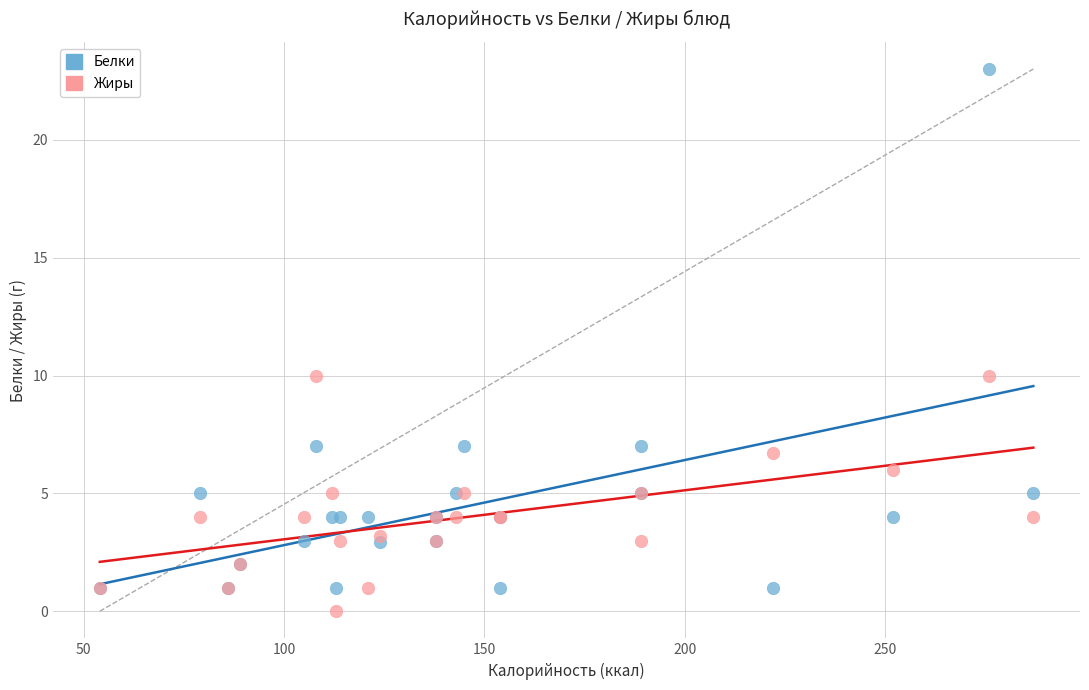

What are all the series names shown in the legend?

Белки, Жиры